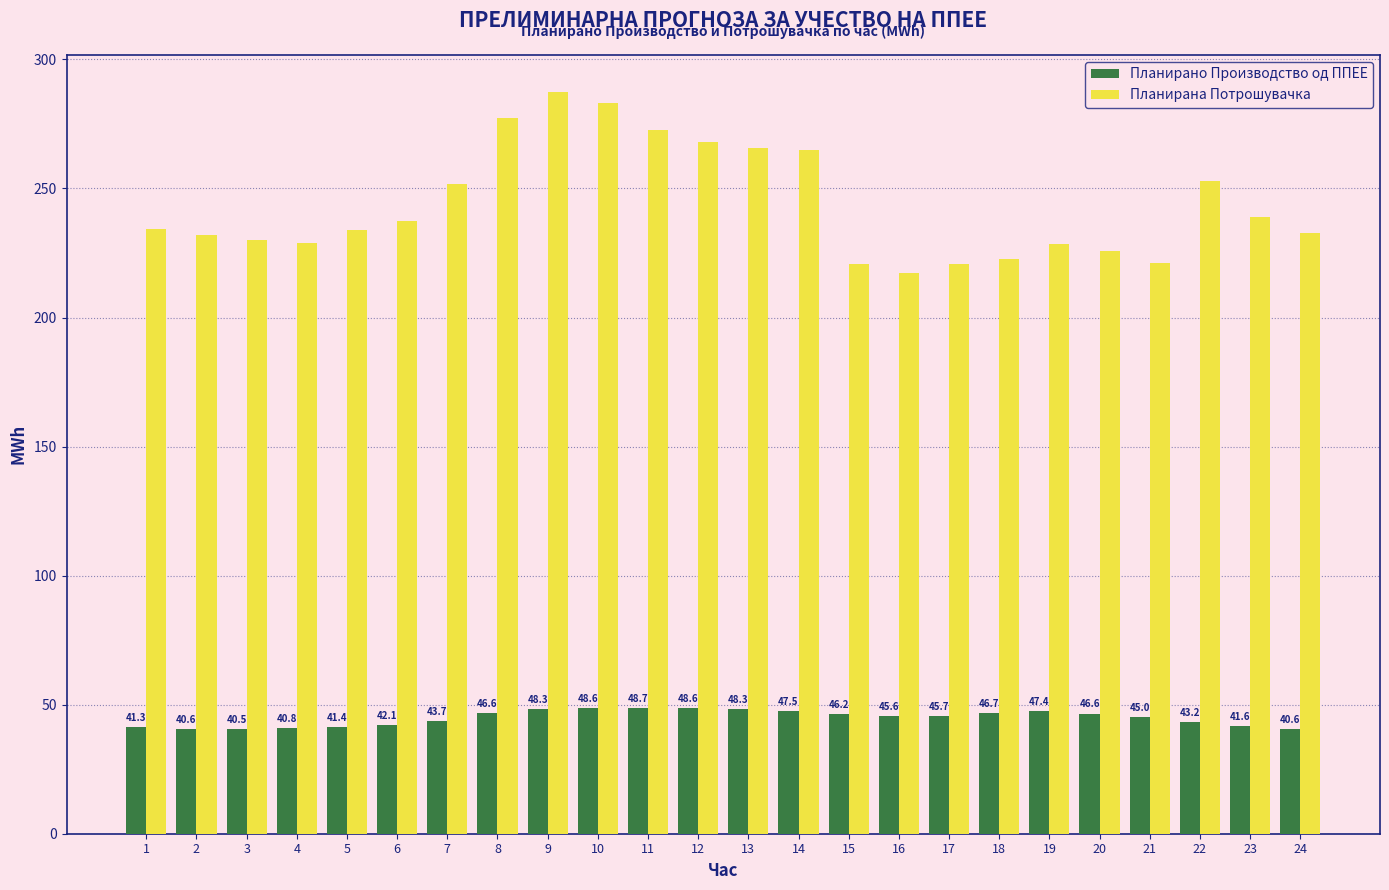

What is the spread (max minus min) of values at 18?

176.1